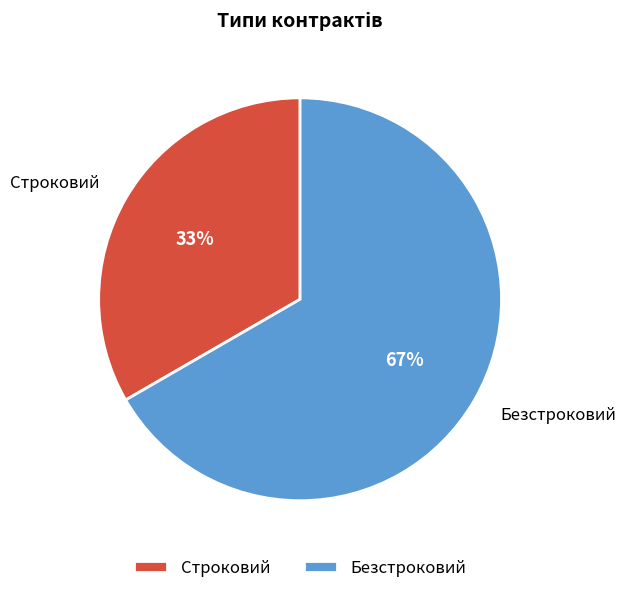

Do Строковий and Безстроковий together represent more than half of the pie?

Yes